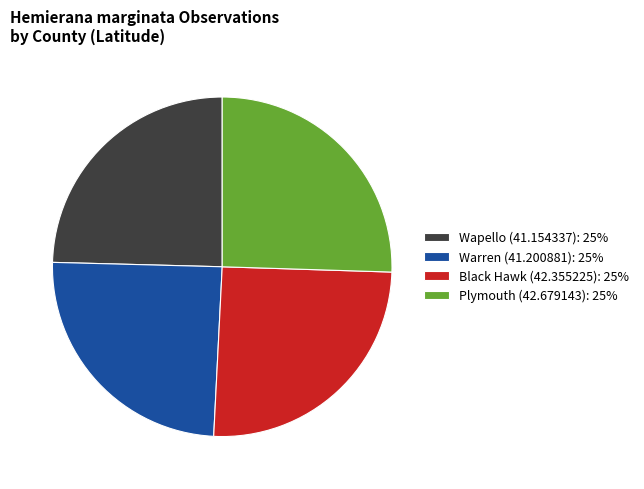

How many slices are in this pie chart?

4